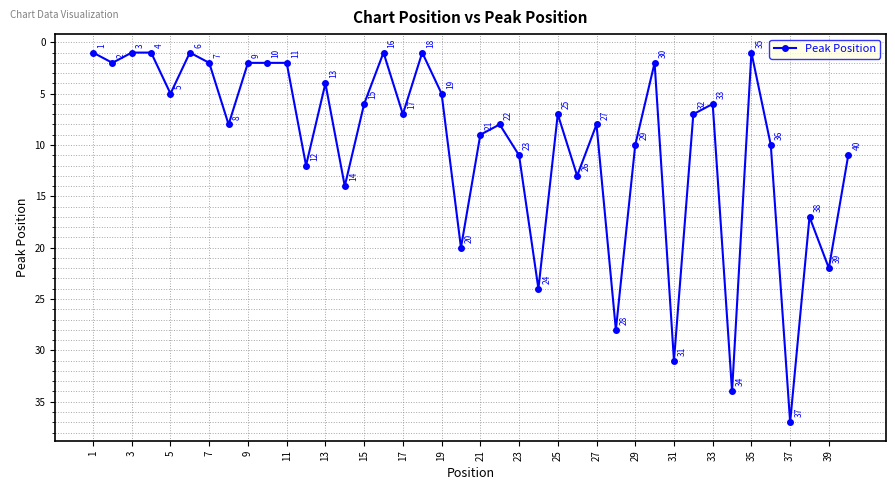

What is the value of the 13th point from the left?

4